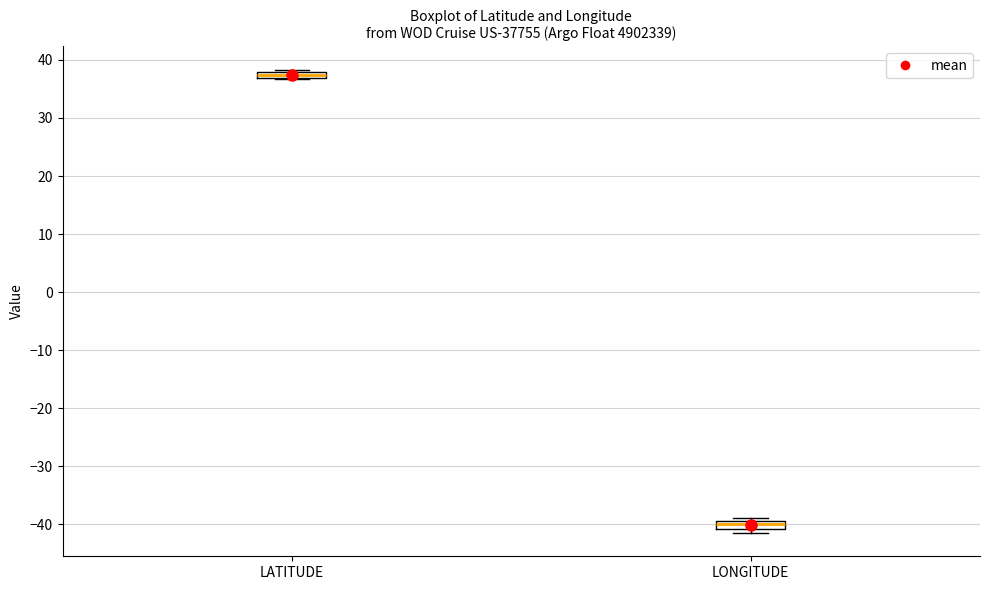

Where is the upper edge of the box for LATITUDE on the y-axis? The values are not printed on the chart, so give them approximately, as read against the axis.

38